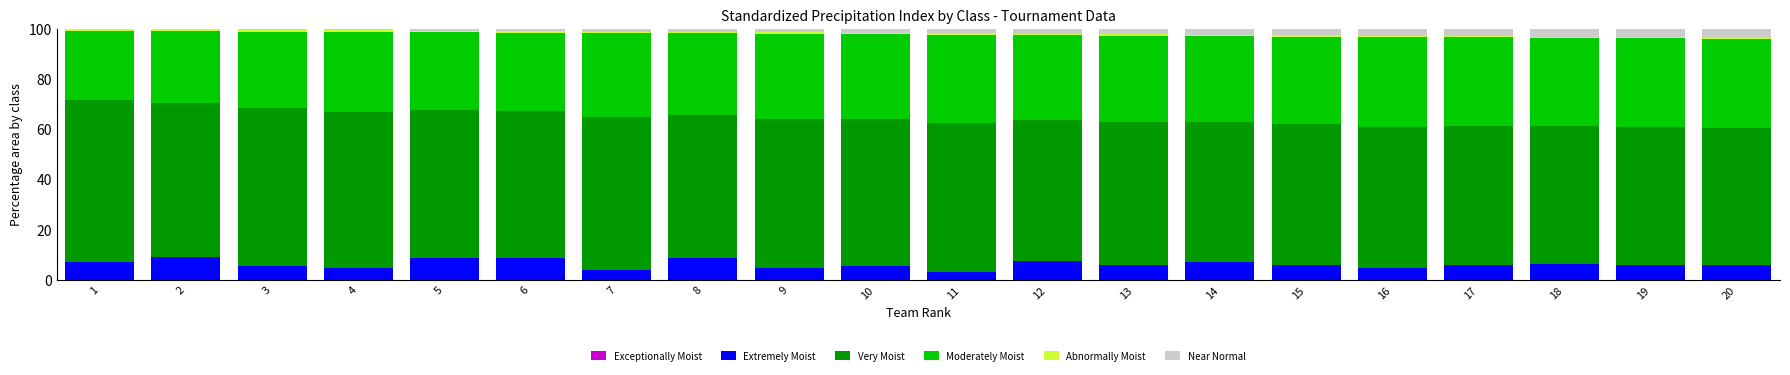

What is the highest value of the Extremely Moist series?

8.8